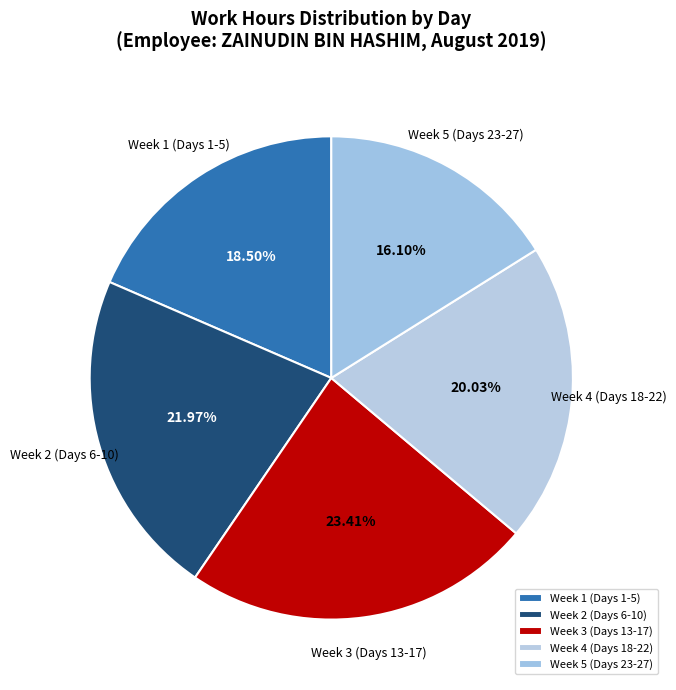

Between Week 5 (Days 23-27) and Week 4 (Days 18-22), which is larger?

Week 4 (Days 18-22)